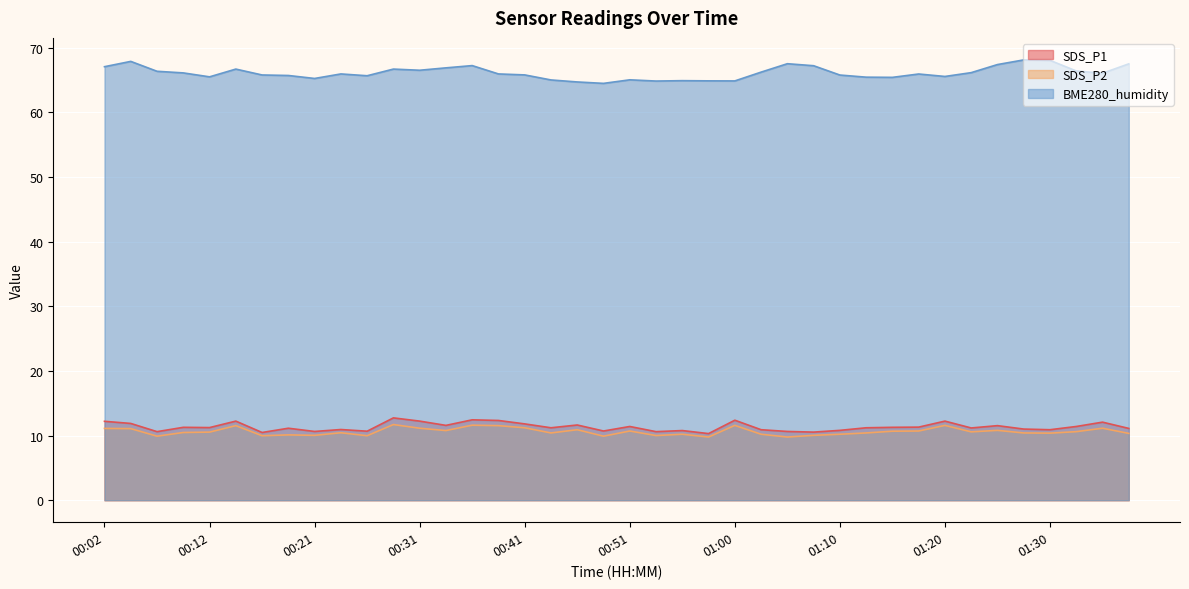

True or false: BME280_humidity and SDS_P2 intersect in this chart.

False